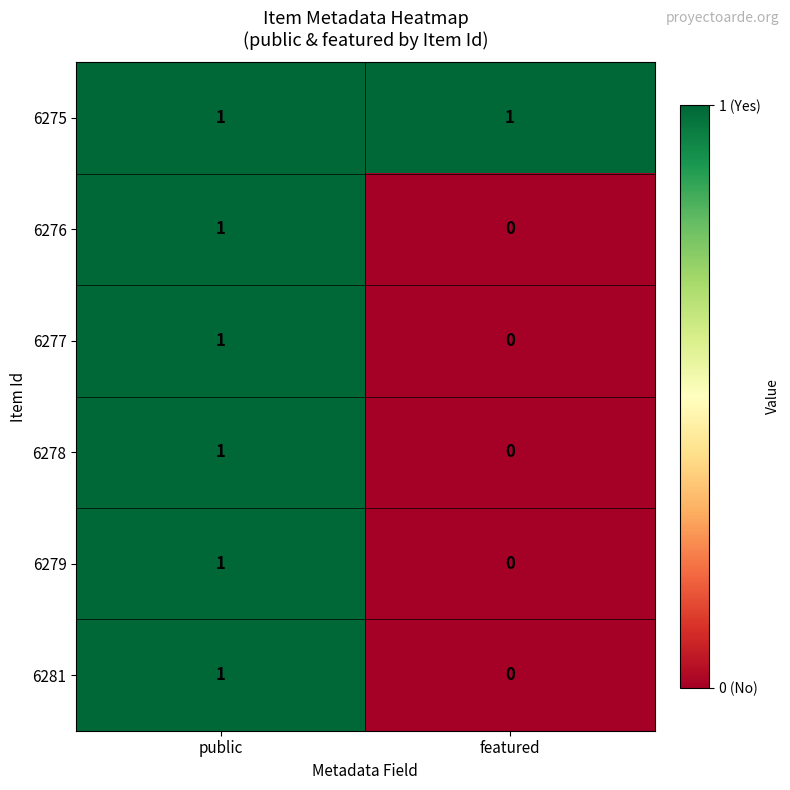

Reading left to right, list all the values displayed in this chart.

6275: public=1	featured=1
6276: public=1	featured=0
6277: public=1	featured=0
6278: public=1	featured=0
6279: public=1	featured=0
6281: public=1	featured=0